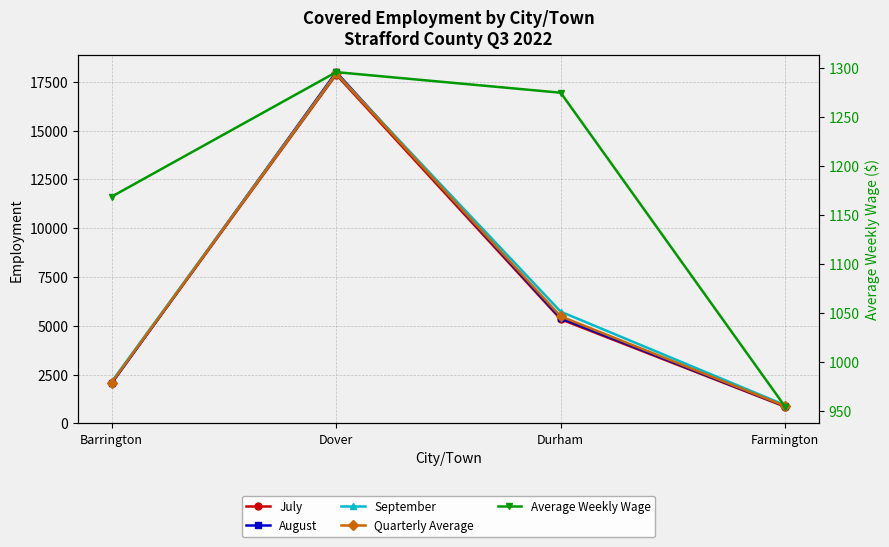

Does the chart display data point markers on the line(s)?

Yes